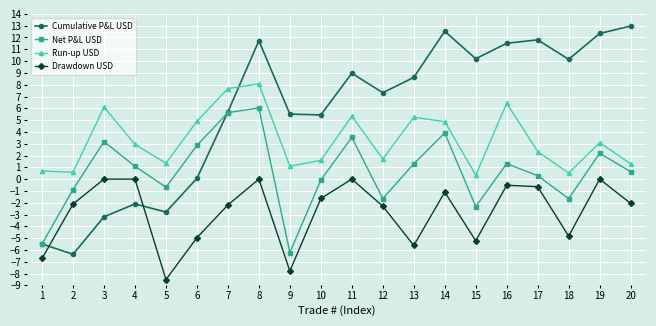

Rank the series at 3 from highest to lowest value.

Run-up USD, Net P&L USD, Drawdown USD, Cumulative P&L USD